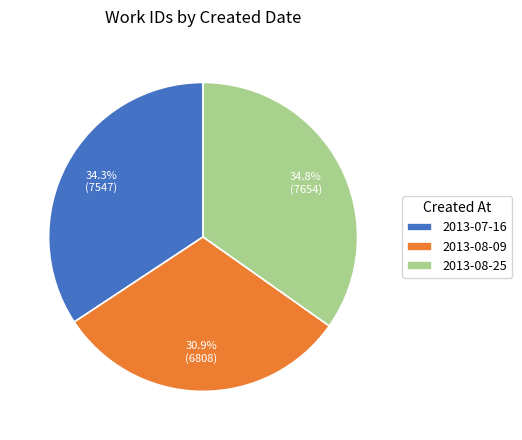

How many slices are in this pie chart?

3